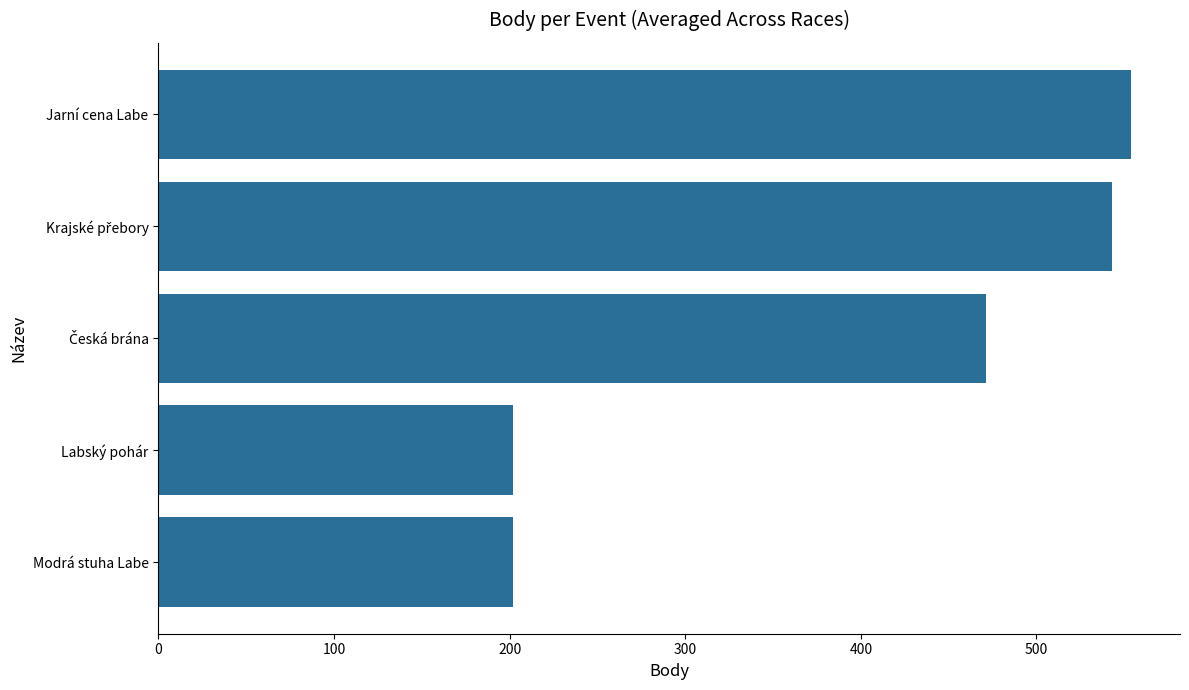

What is the difference between the second highest and second lowest values?

341